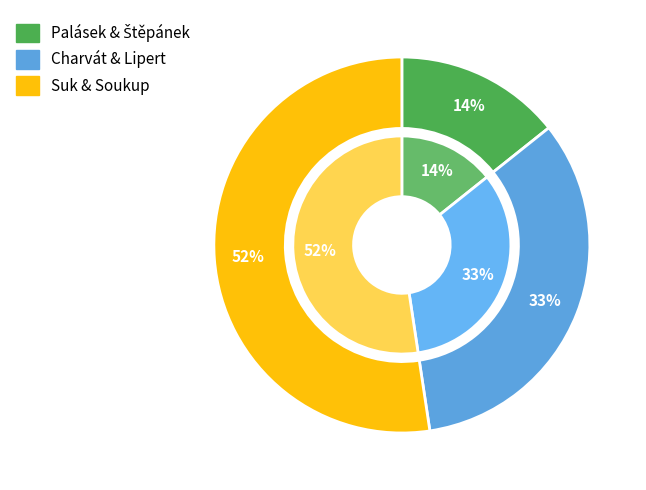

Do Suk Patrik and Palásek Filip together represent more than half of the pie?

No